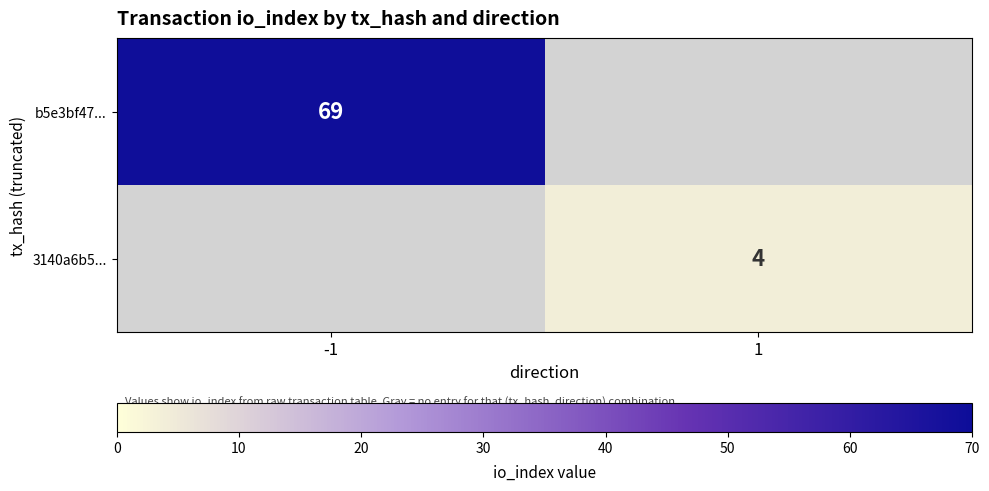

Is it true that b5e3bf47... equals 69 at -1?

True